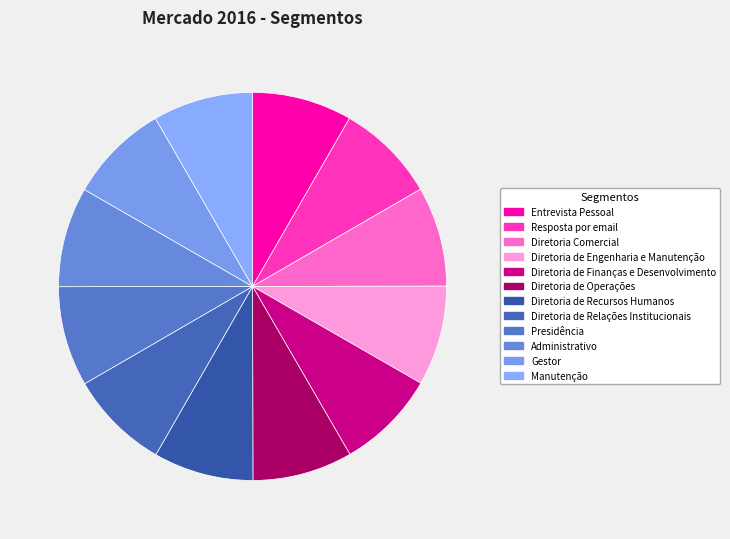

The Resposta por email slice represents 1% of the pie. True or false?

False